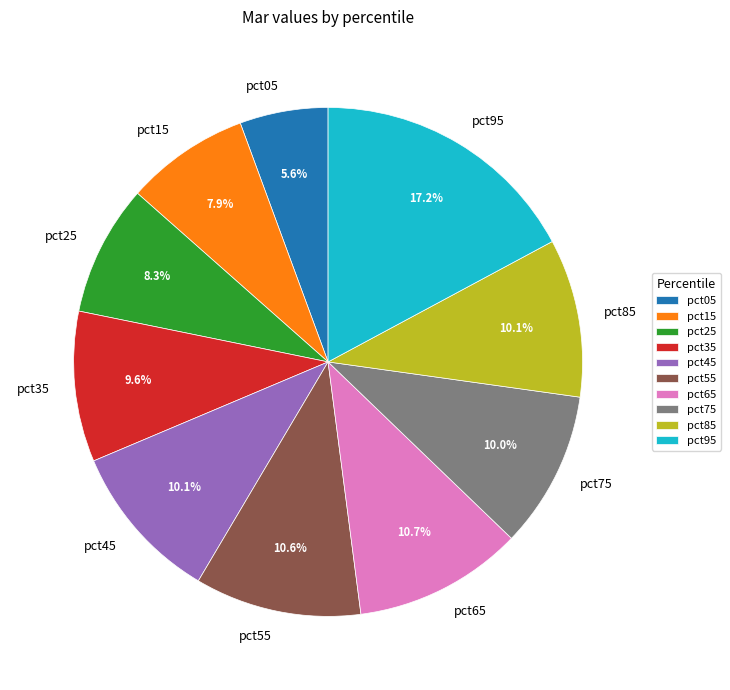

Is it true that pct85 is 3% of the pie?

False